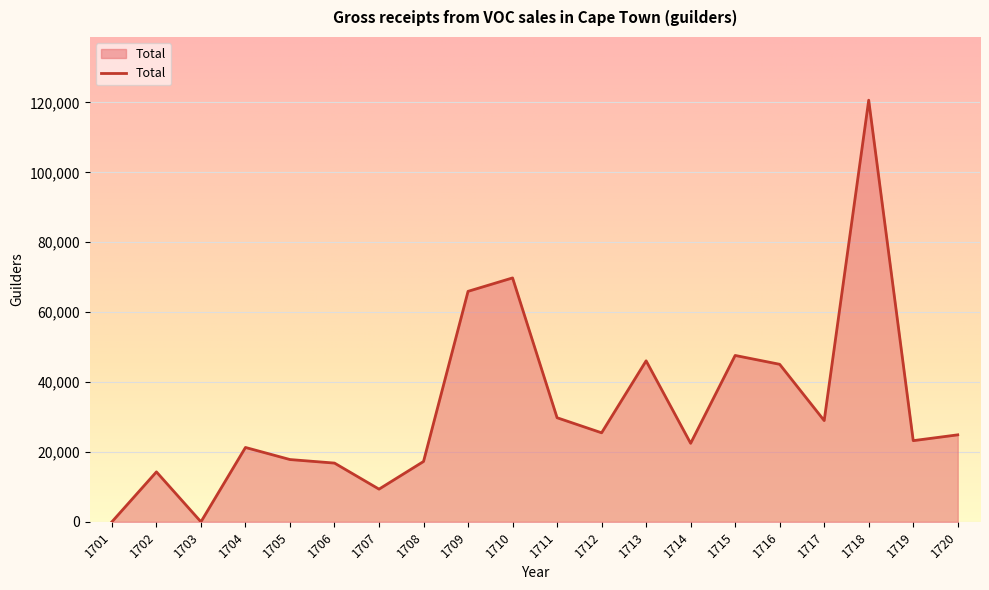

Approximately how many times larger is the value at 1720 compared to 1711?

0.8